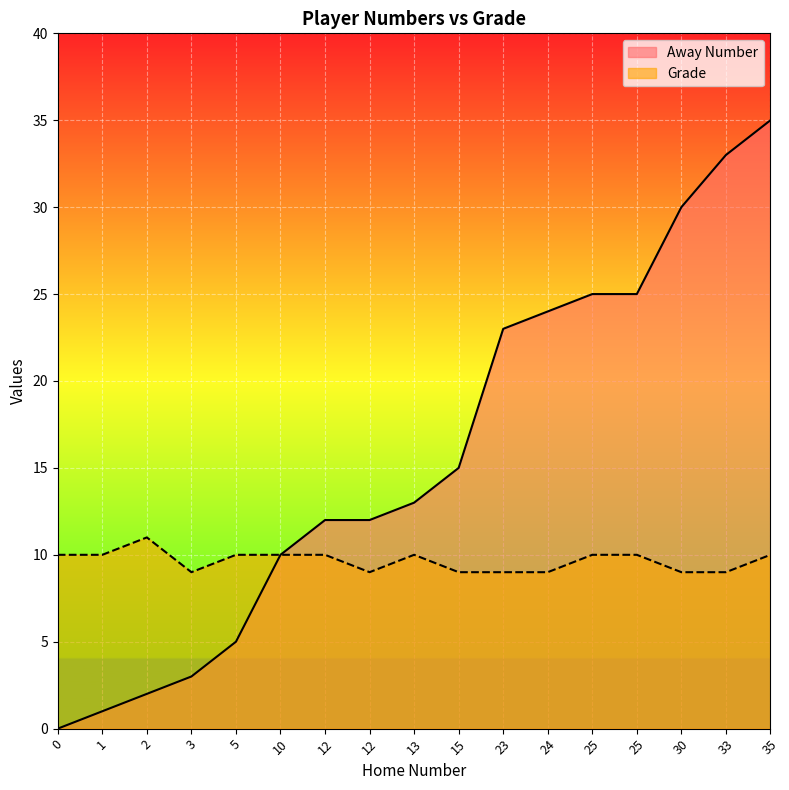

How many Grade values are between 9 and 10?

16